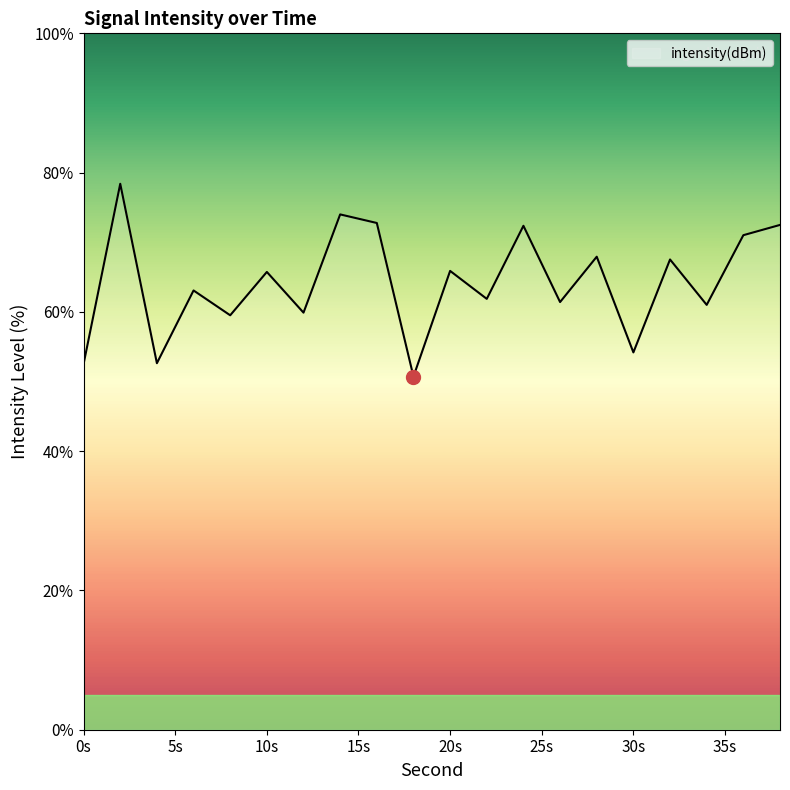

Does the chart have visible grid lines?

No